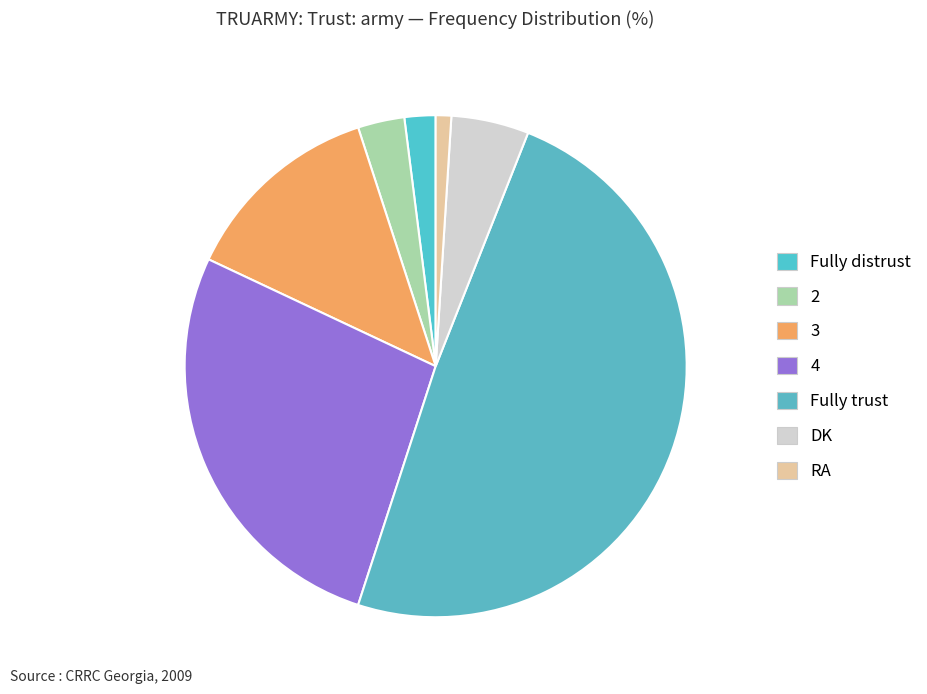

What is the total percentage of Fully distrust and DK?

7.0%